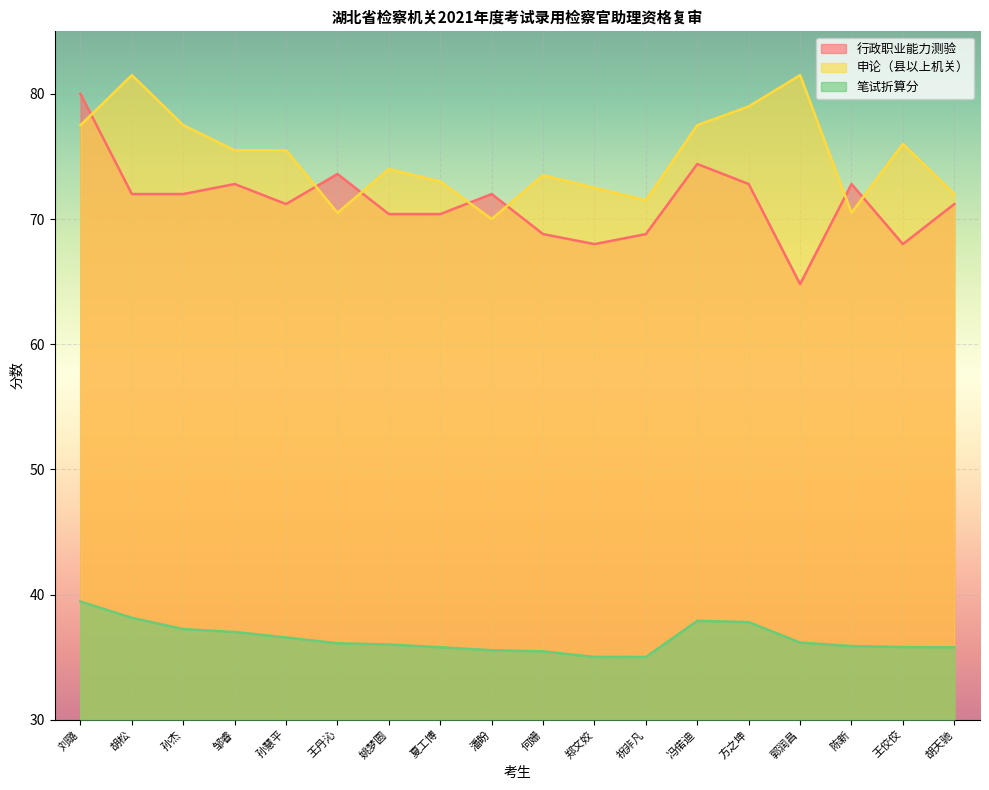

Where do 申论（县以上机关） and 行政职业能力测验 first cross each other?

刘璐 and 胡松